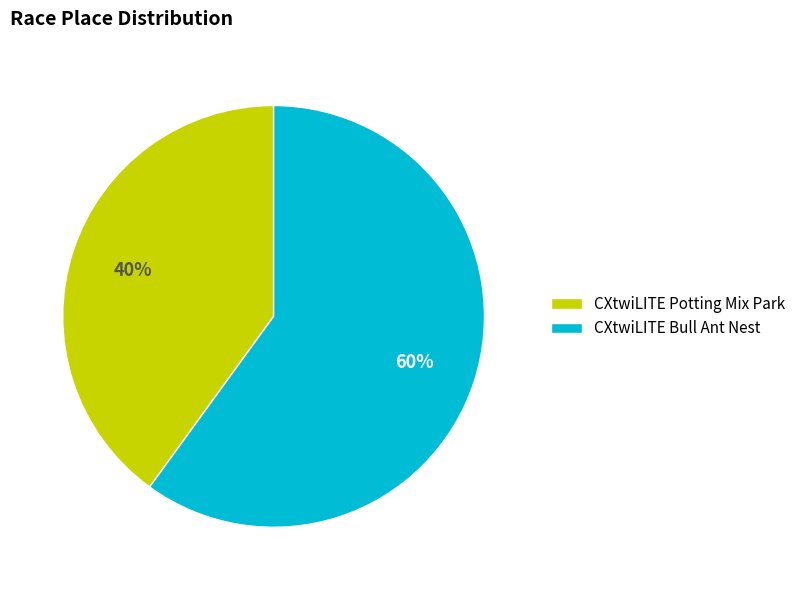

Between CXtwiLITE Potting Mix Park and CXtwiLITE Bull Ant Nest, which is larger?

CXtwiLITE Bull Ant Nest